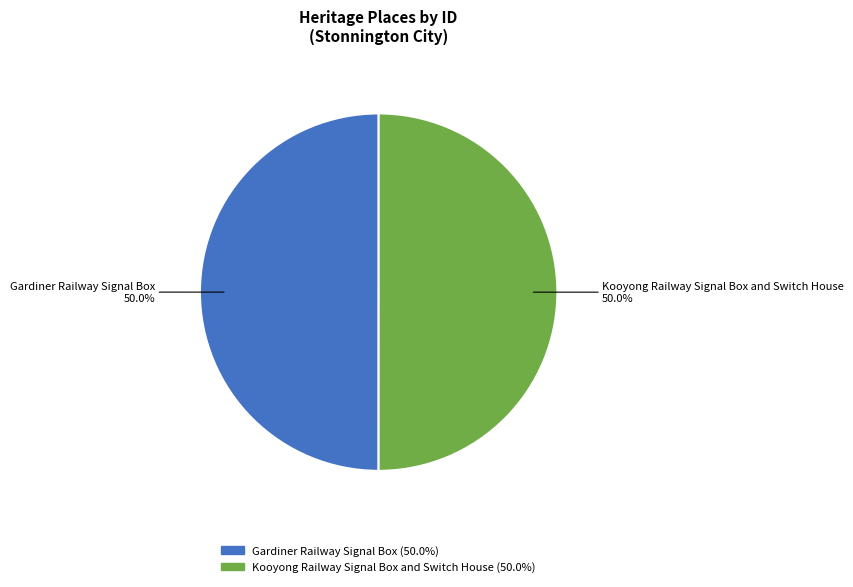

Approximately how many times larger is the value at Gardiner Railway Signal Box compared to Kooyong Railway Signal Box and Switch House?

1.0